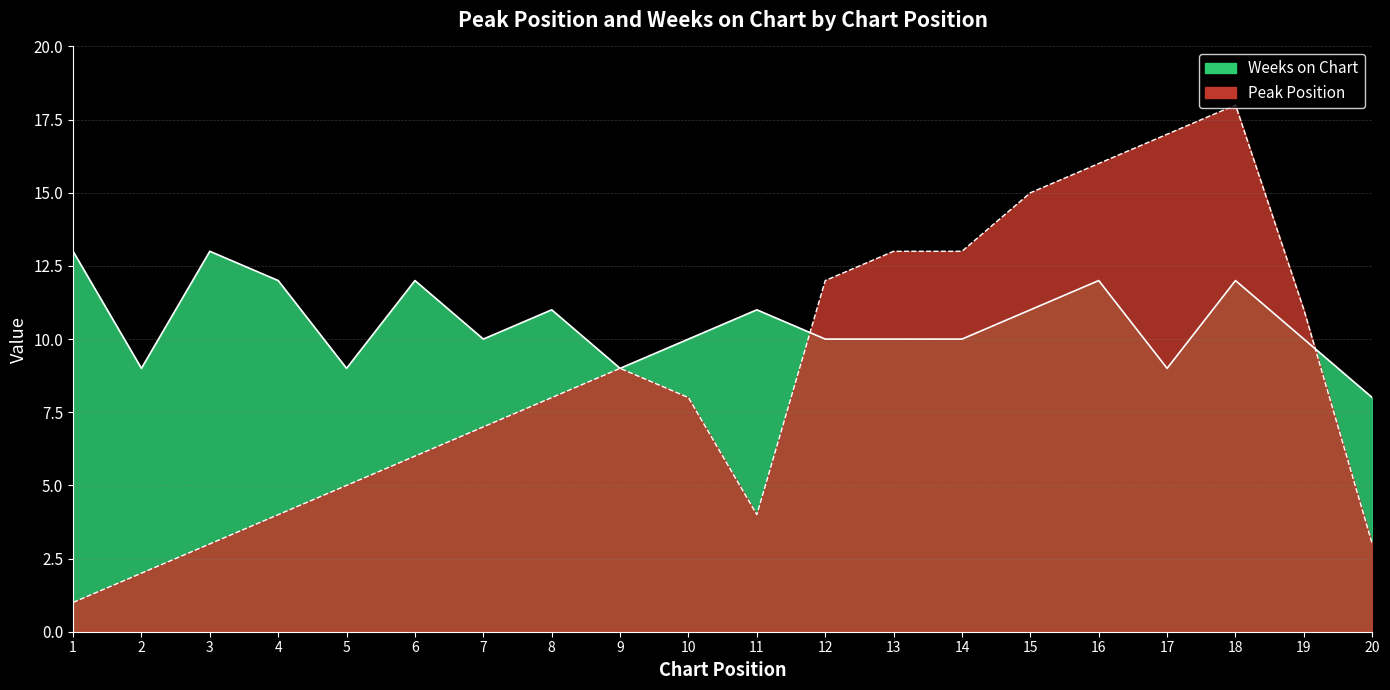

True or false: Weeks on Chart has more than 1 points higher than both neighbors.

True